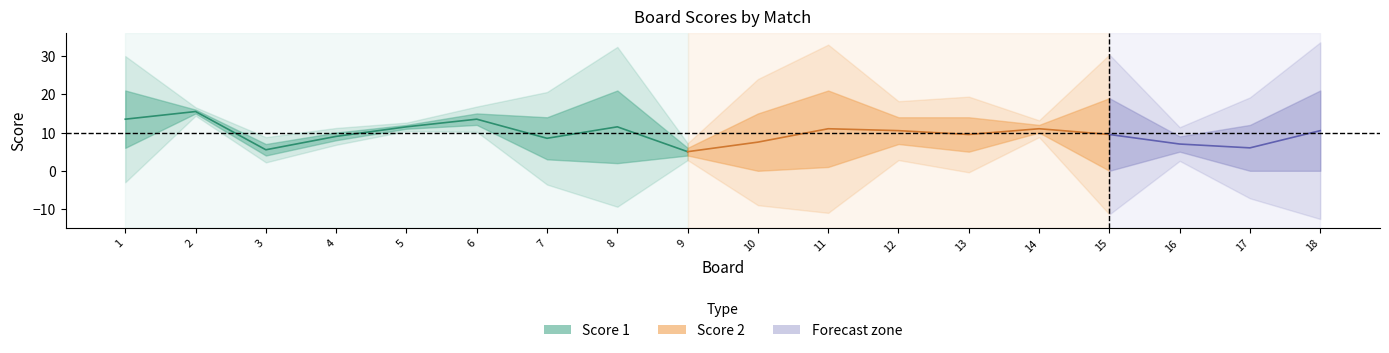

The Score 1 series shows 10 at 14. True or false?

True